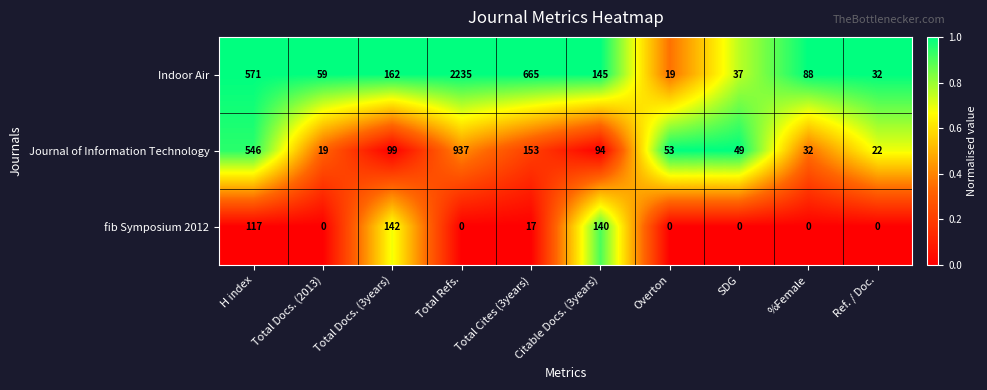

What is the spread (max minus min) of values at Citable Docs. (3years)?

51